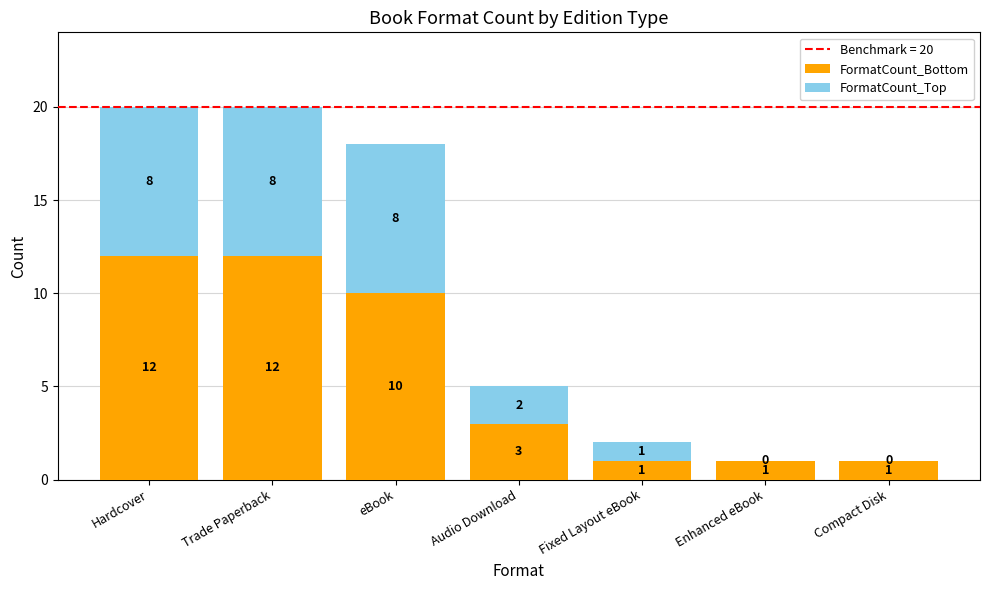

Is it true that FormatCount_Bottom equals 12 at Trade Paperback?

True